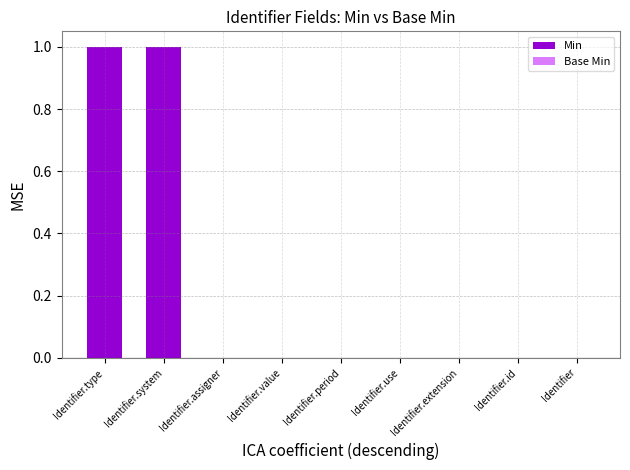

The chart shows a value of 1 at Identifier.id. True or false?

False